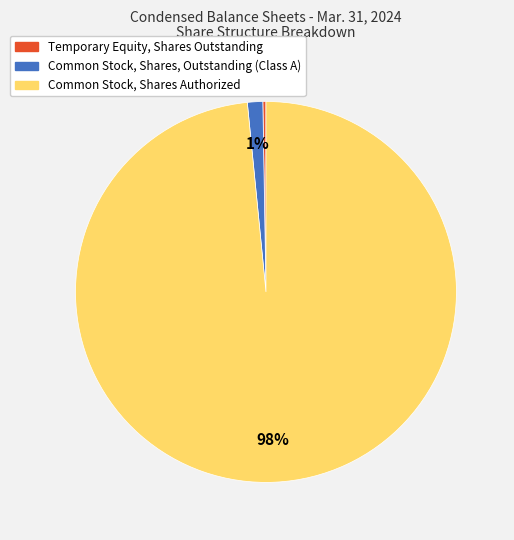

Does Common Stock, Shares Authorized represent more than half of the total?

Yes